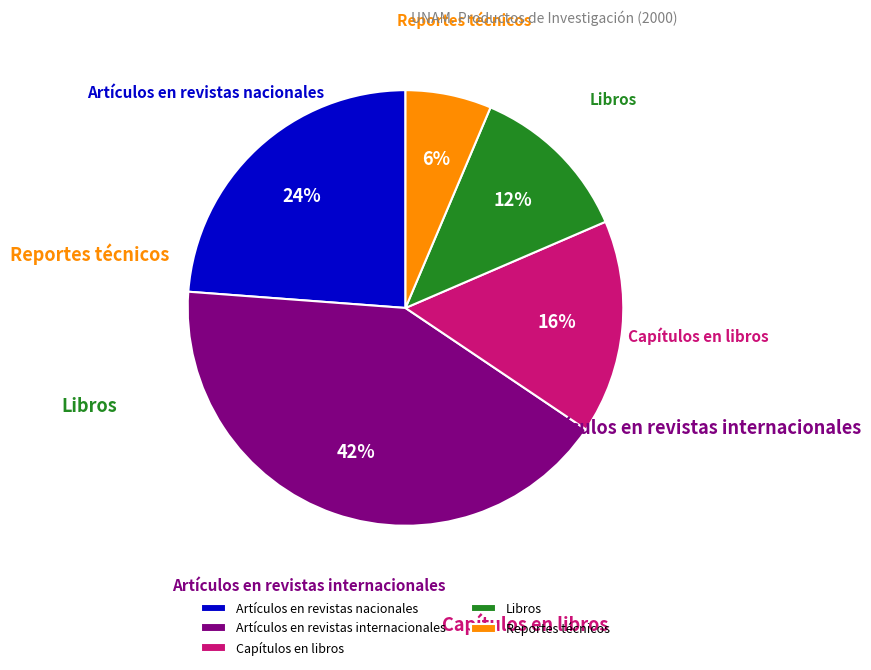

The Artículos en revistas internacionales slice represents 42% of the pie. True or false?

True